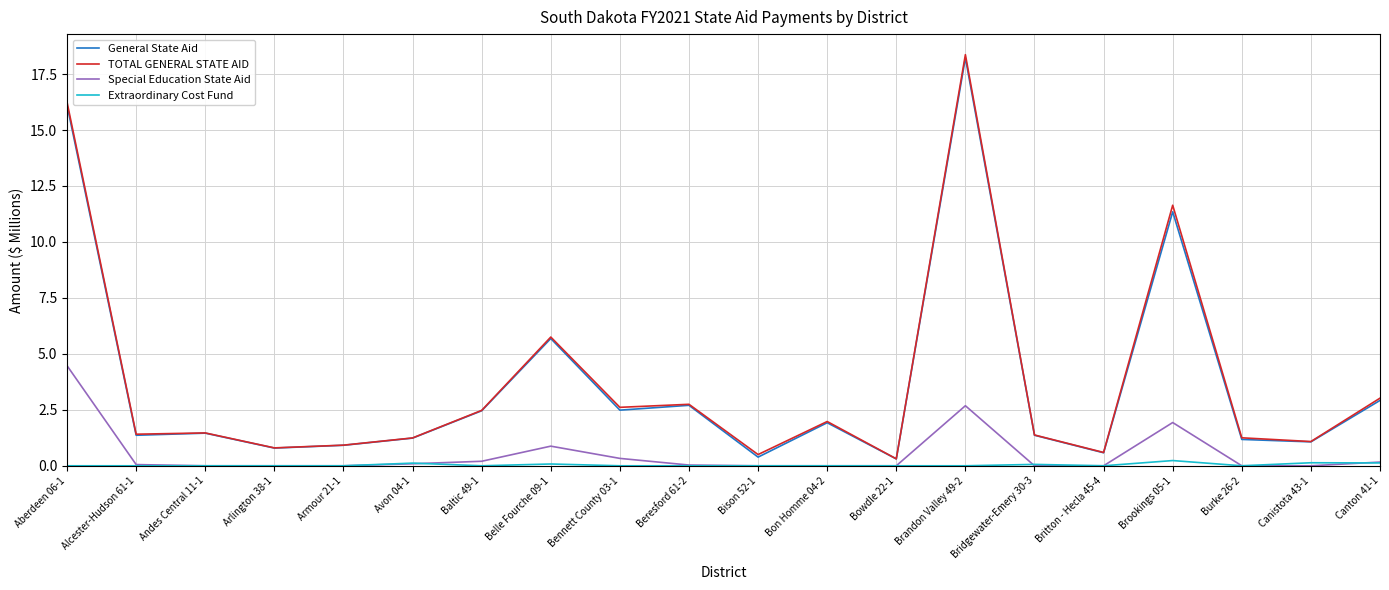

What is the difference between the highest and lowest values at Canistota 43-1?

1.1